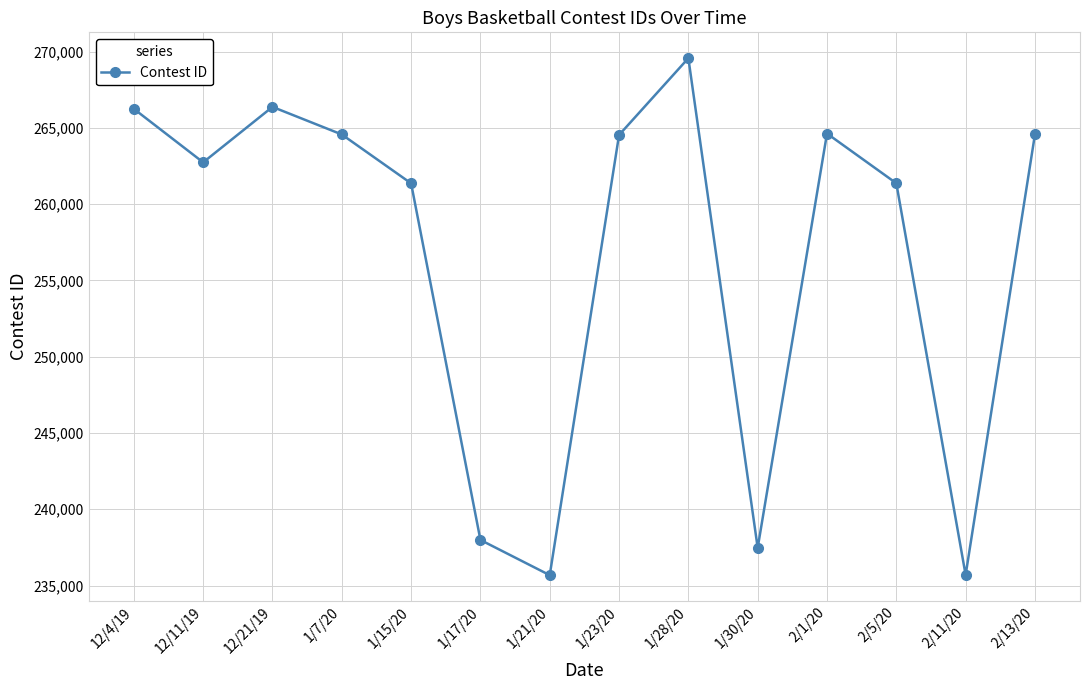

How many points are lower than both their immediate neighbors (excluding endpoints)?

4